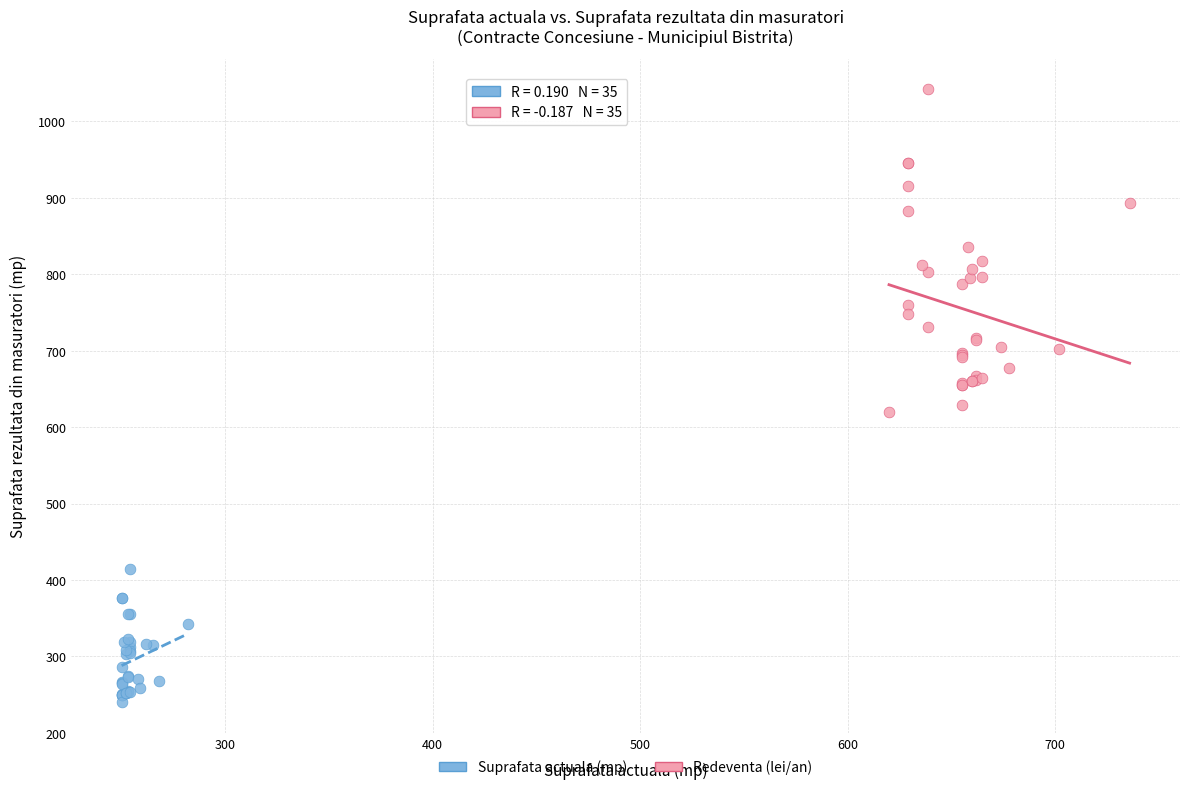

Which series reaches the minimum Y coordinate?

Suprafata actuala (mp)